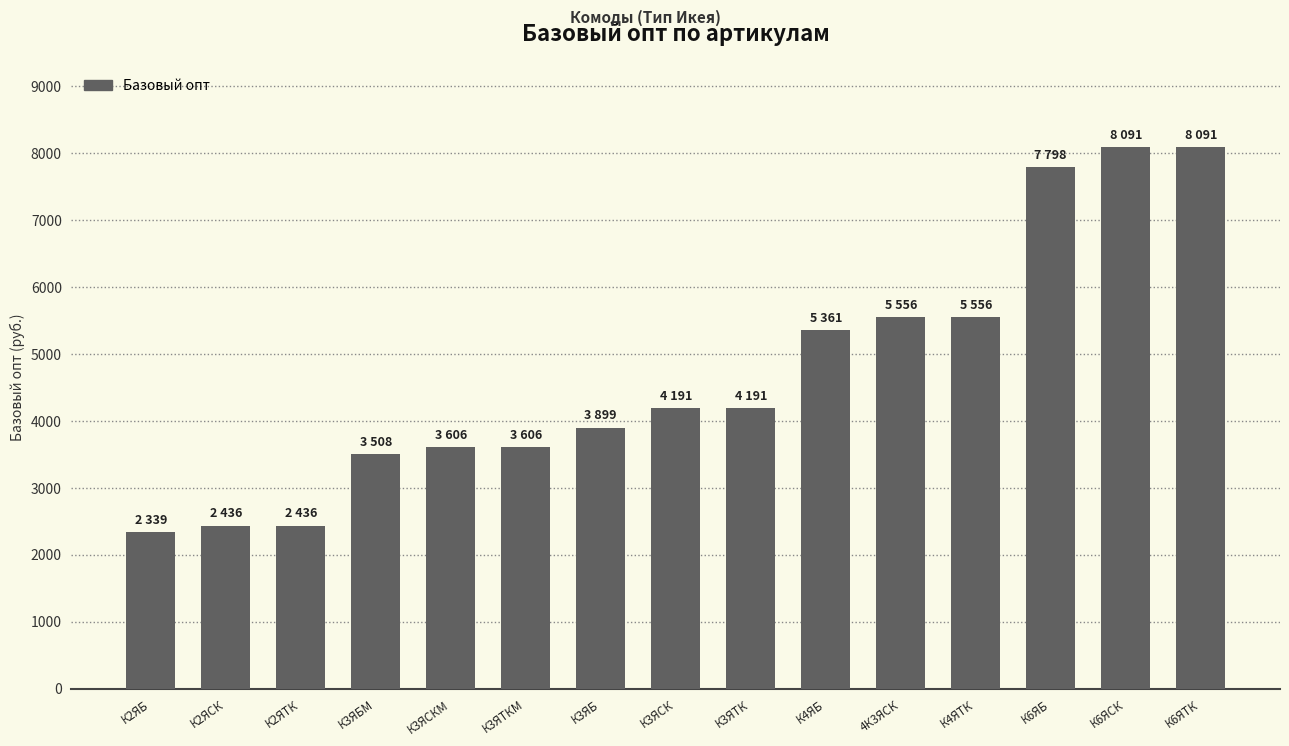

What is the approximate value at 4К3ЯСК?

5556